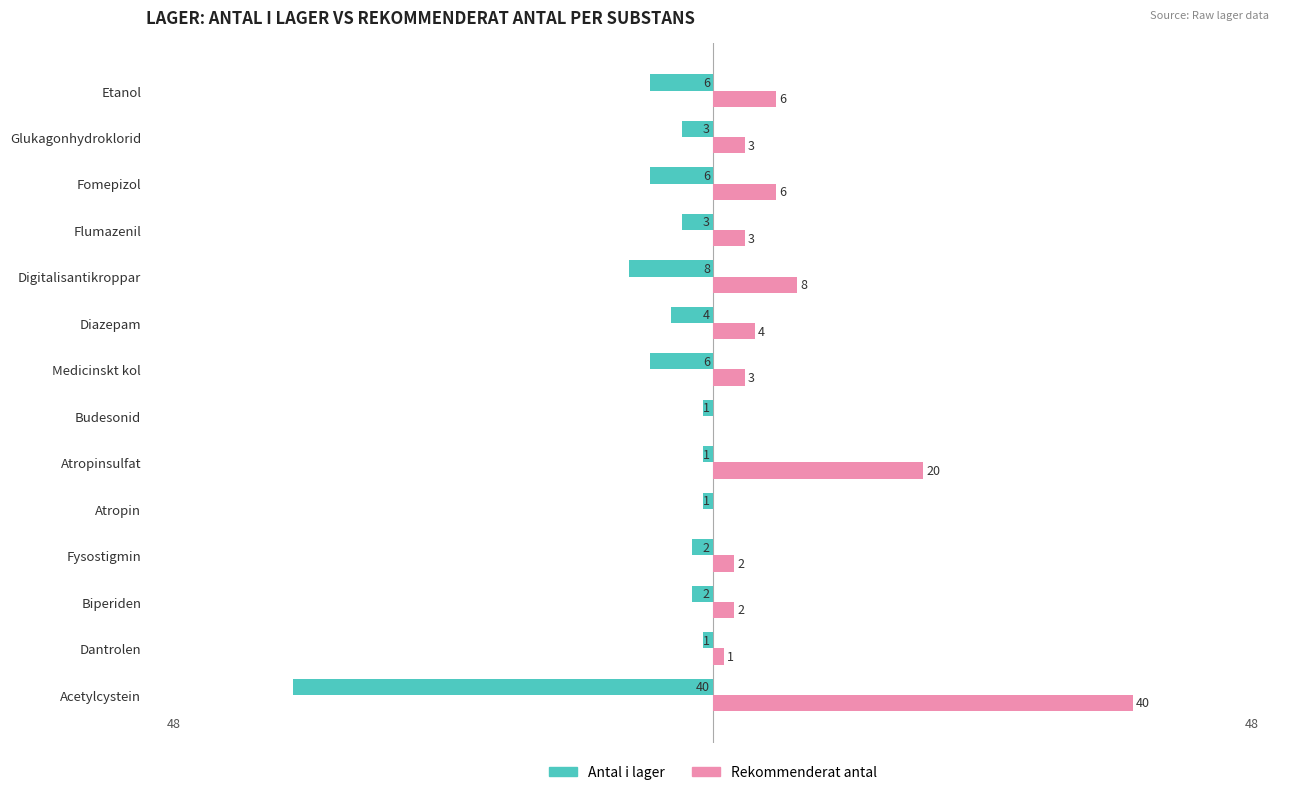

Read the Antal i lager value at Glukagonhydroklorid, to the nearest 5.

-5